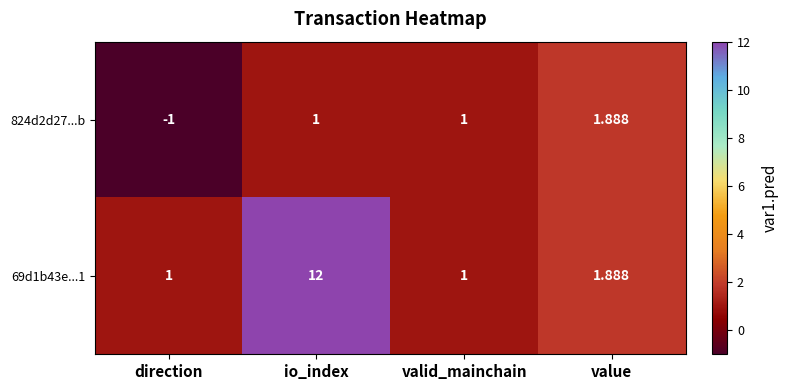

At which label does 824d2d27...b reach its peak?

value